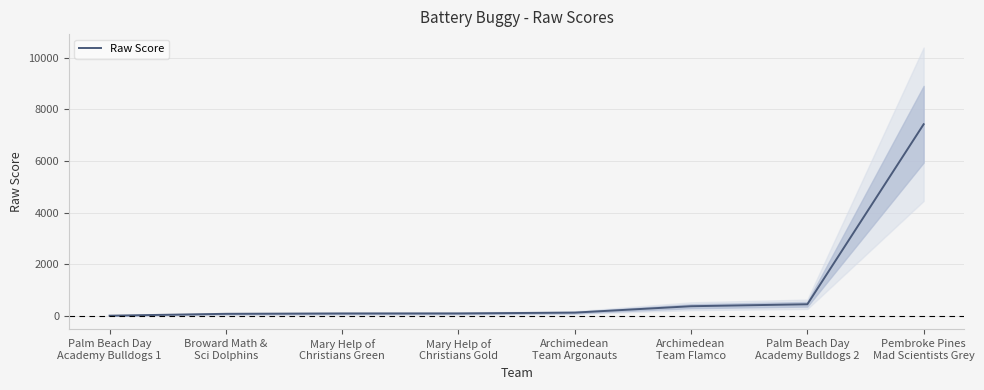

List the labels in order of value, smallest first.

Palm Beach Day
Academy Bulldogs 1, Broward Math &
Sci Dolphins, Mary Help of
Christians Green, Mary Help of
Christians Gold, Archimedean
Team Argonauts, Archimedean
Team Flamco, Palm Beach Day
Academy Bulldogs 2, Pembroke Pines
Mad Scientists Grey